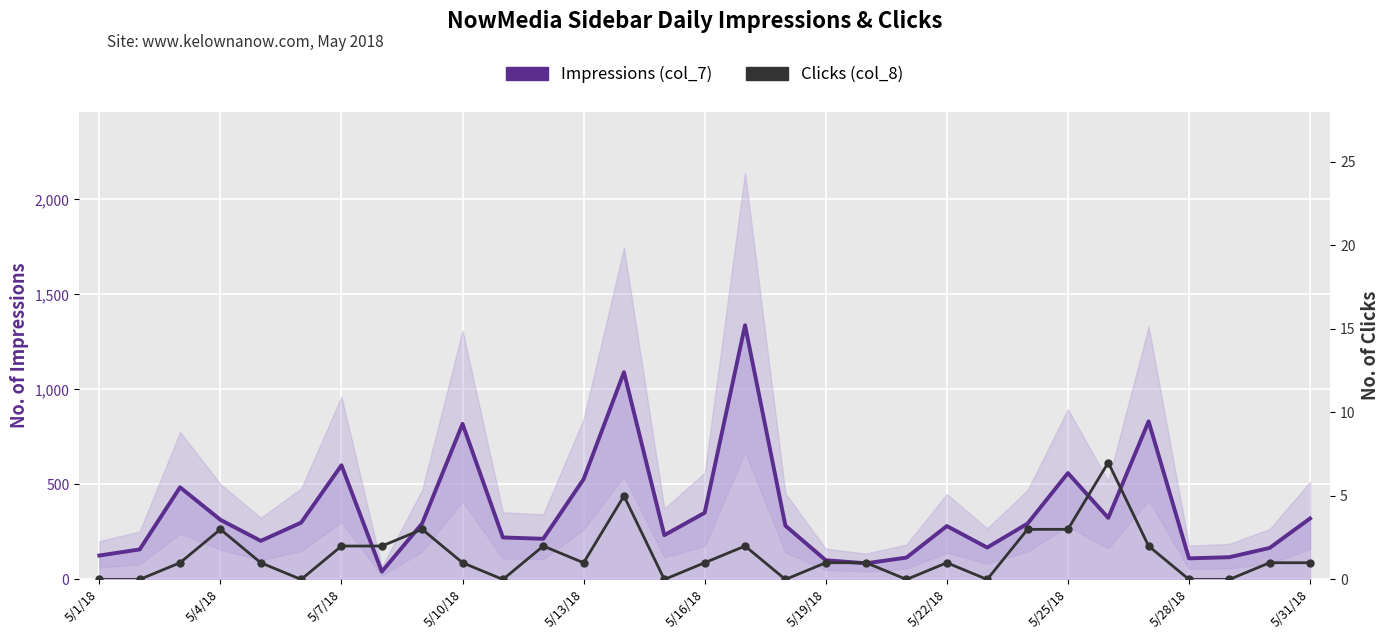

How many interior local valleys does the Impressions (col_7) series have?

8